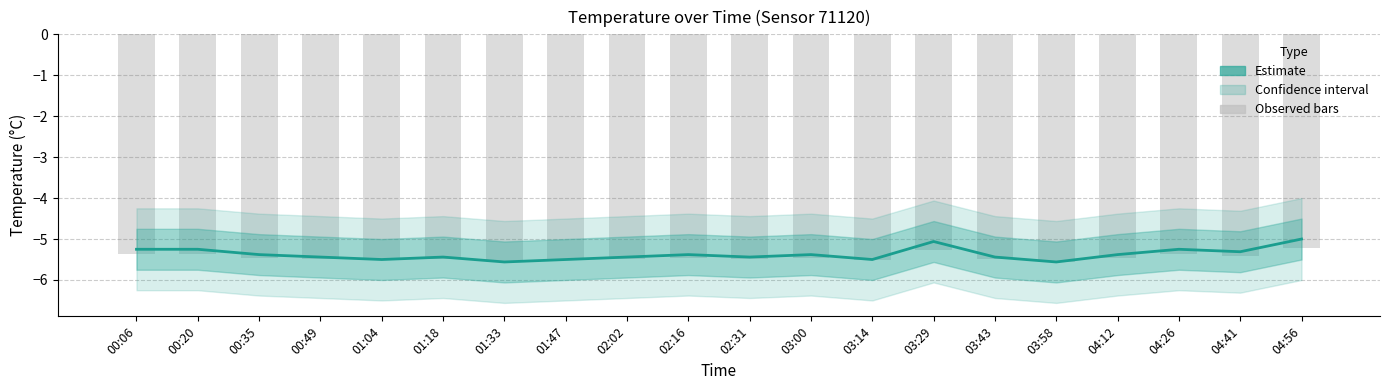

True or false: Estimate has a value of -7.7 at 03:58.

False